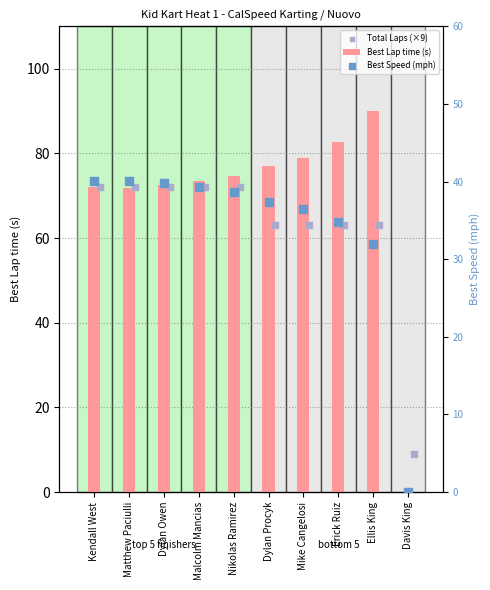

True or false: Best Lap time (s) has a value of 74.5 at Nikolas Ramirez.

True